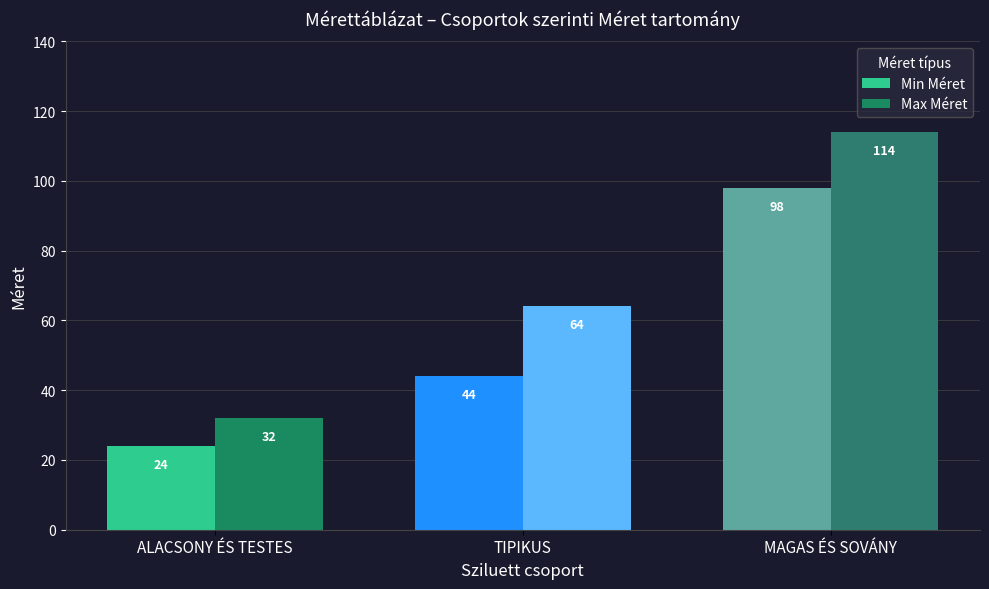

What is the value of the Max Méret bar at the 1st from the left?

32